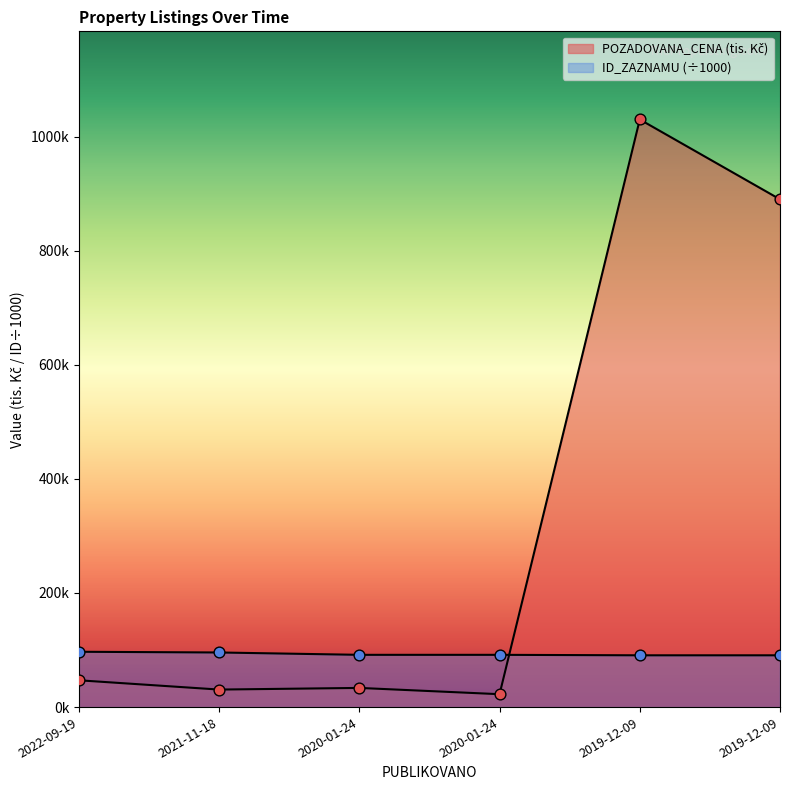

What are all the series names shown in the legend?

POZADOVANA_CENA, ID_ZAZNAMU